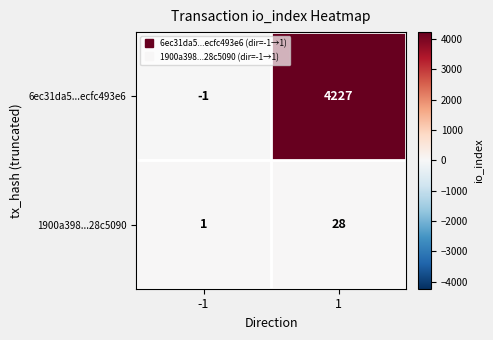

Is it true that 6ec31da5...ecfc493e6 equals -1 at -1?

True